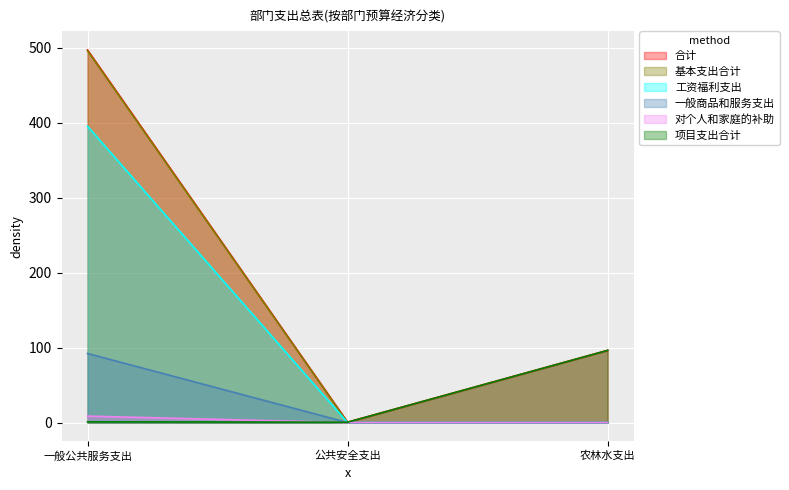

The value of 合计 at 农林水支出 is 155.3. True or false?

False